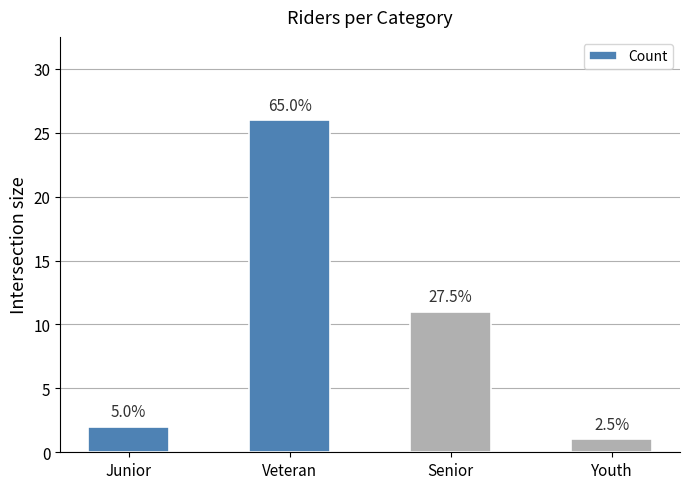

What is the value of the 2nd bar from the left?

26